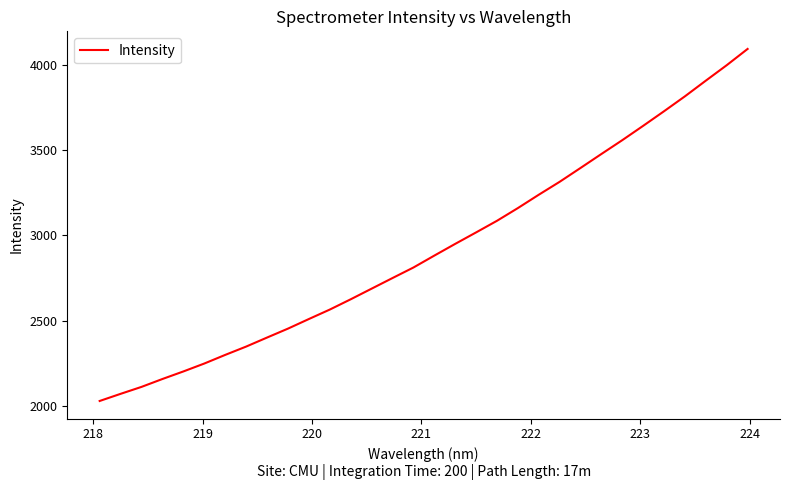

What is the minimum value shown in the chart?

2028.4